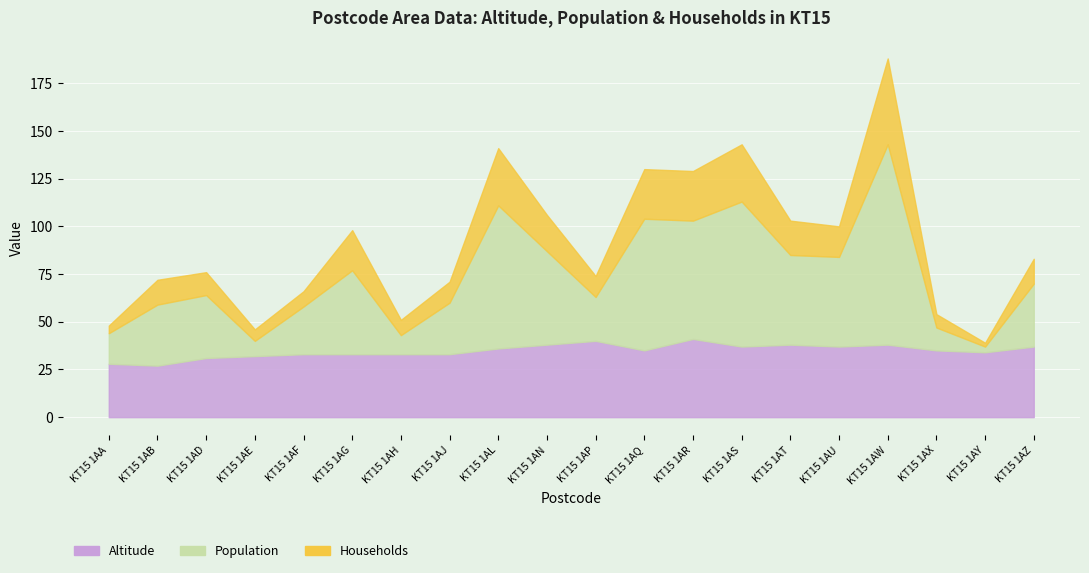

Is it true that Altitude equals 33 at KT15 1AF?

True